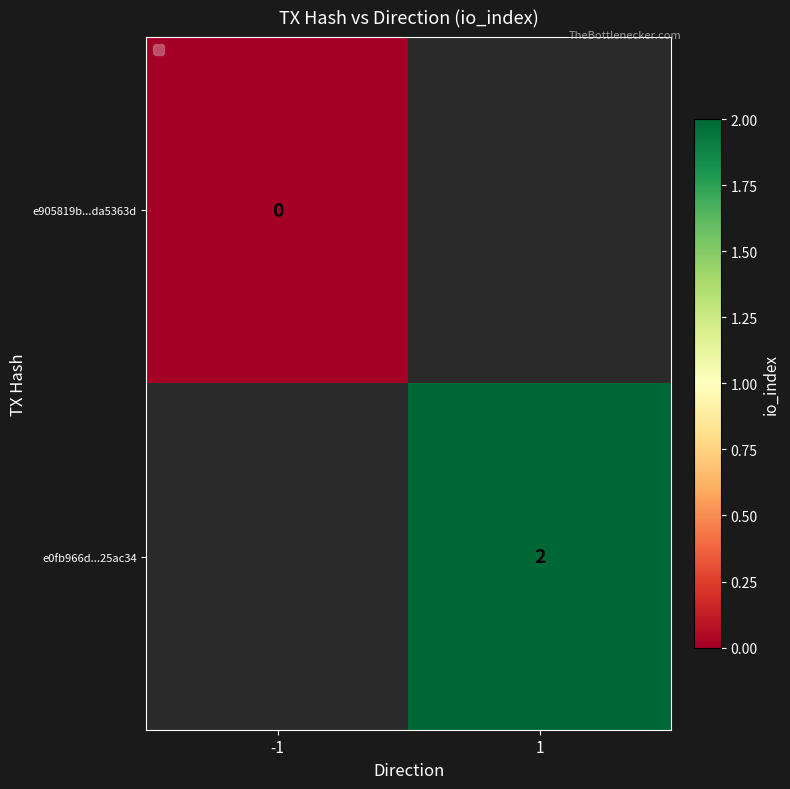

True or false: e0fb966d...25ac34 has a value of 0.7 at 1.

False